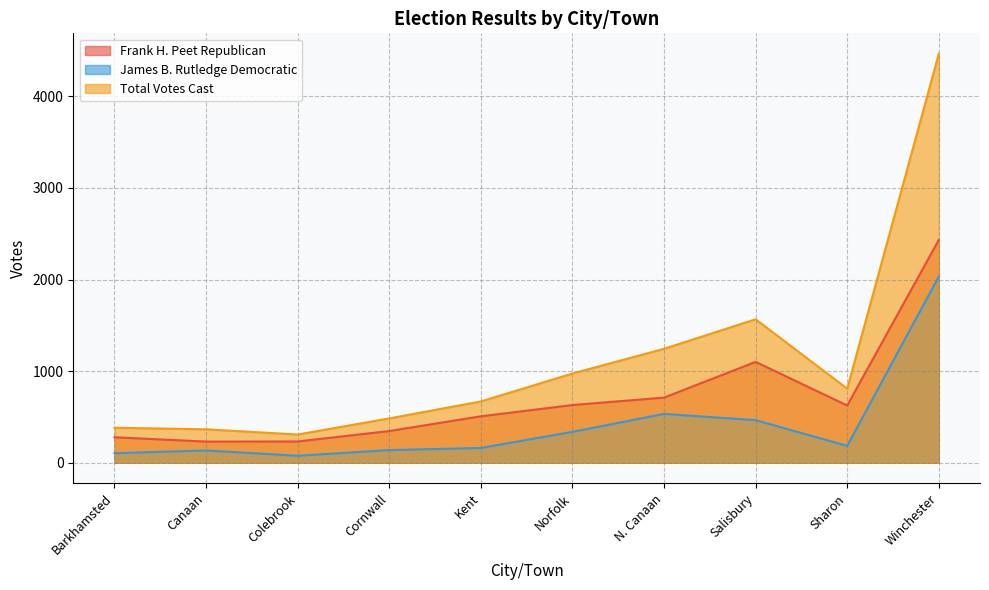

What is the spread (max minus min) of values at Barkhamsted?

278